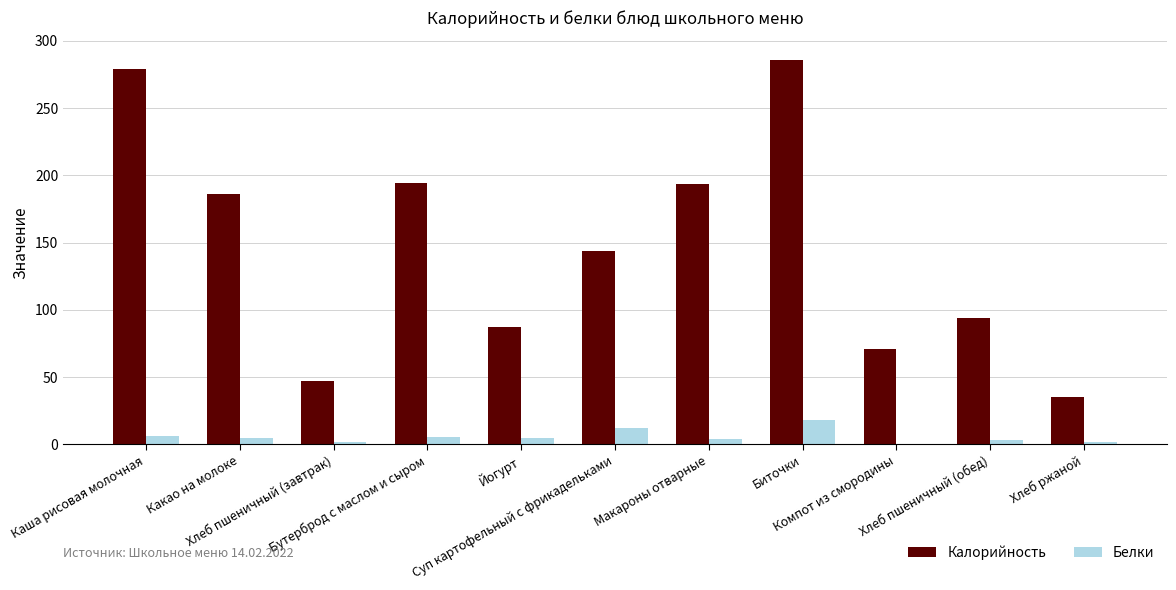

Which series has the largest total across all categories?

Калорийность